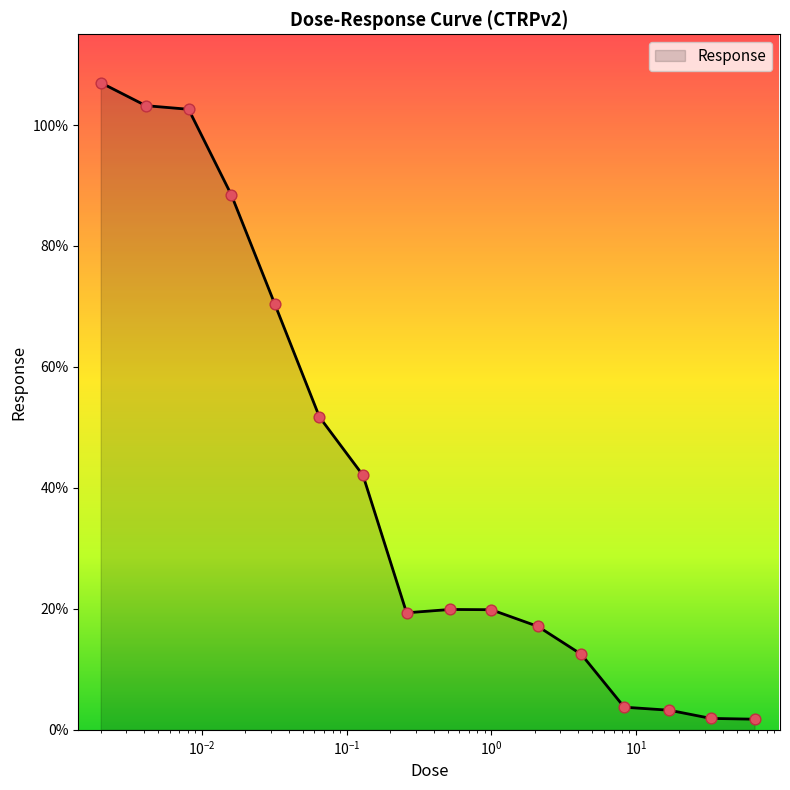

What is the maximum value shown in the chart?

107.0